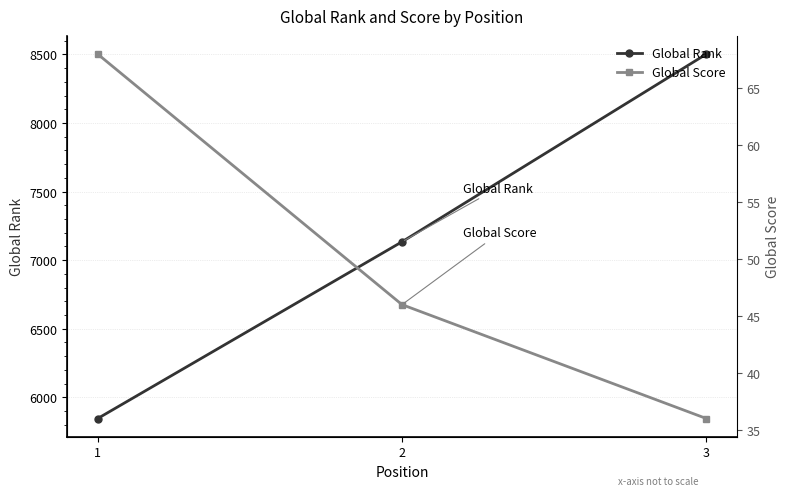

What is the difference between the maximum and minimum values in the Global Rank series?

2656